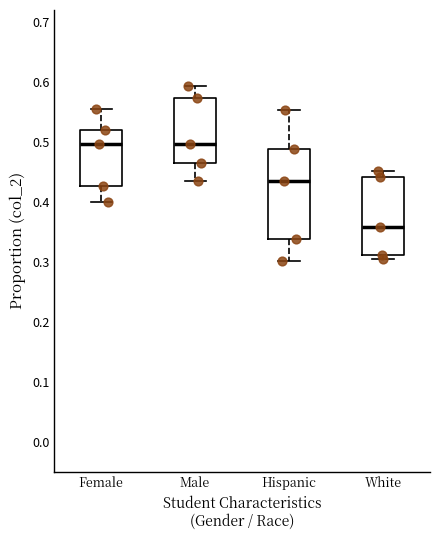

Where does the median line of the box for White sit on the y-axis? The values are not printed on the chart, so give them approximately, as read against the axis.

0.36